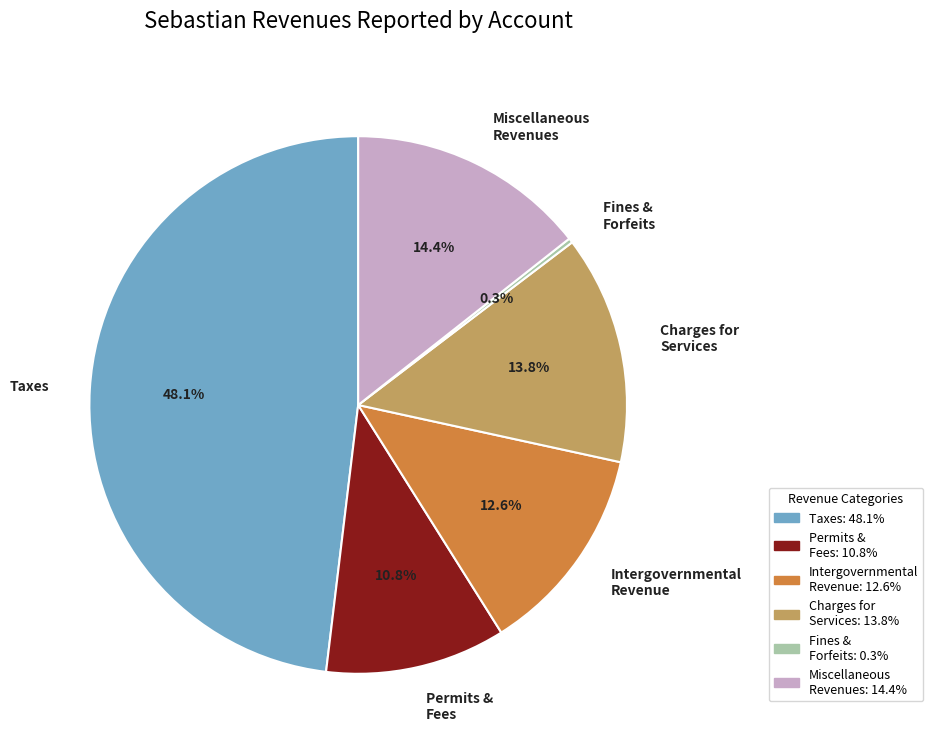

Is Taxes the majority of the pie?

No